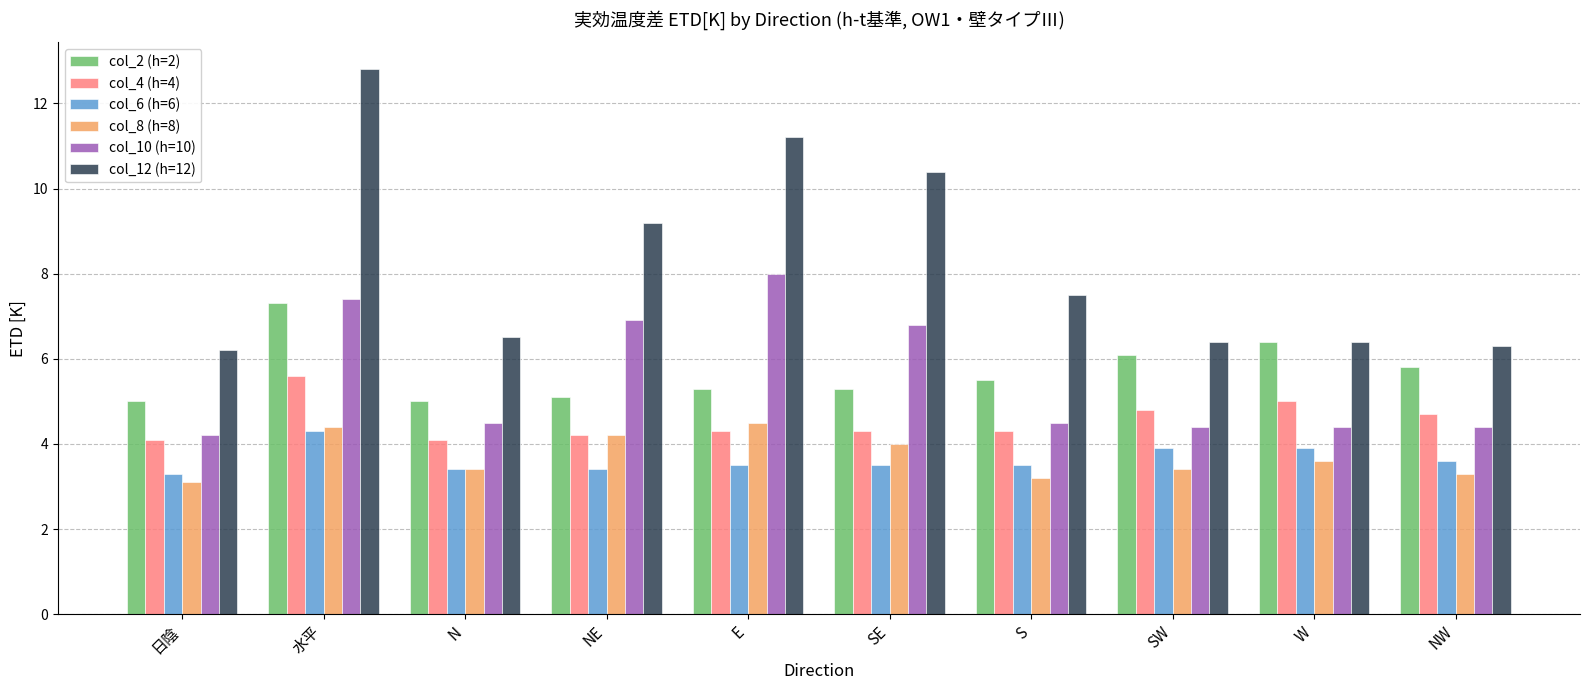

What is the difference between the maximum and minimum values in the col_8 (h=8) series?

1.4